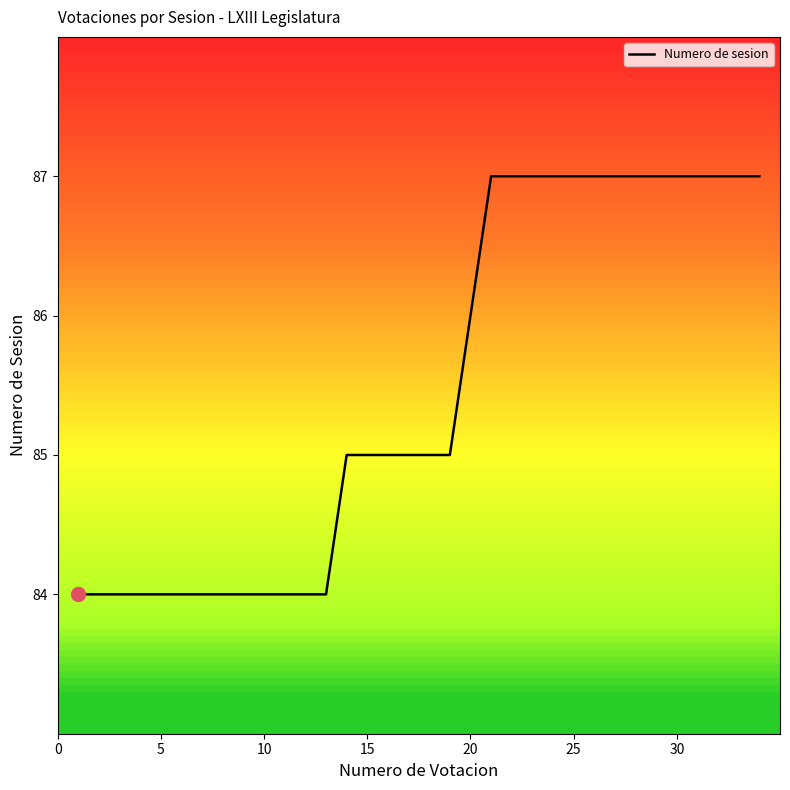

What is the minimum value shown in the chart?

84